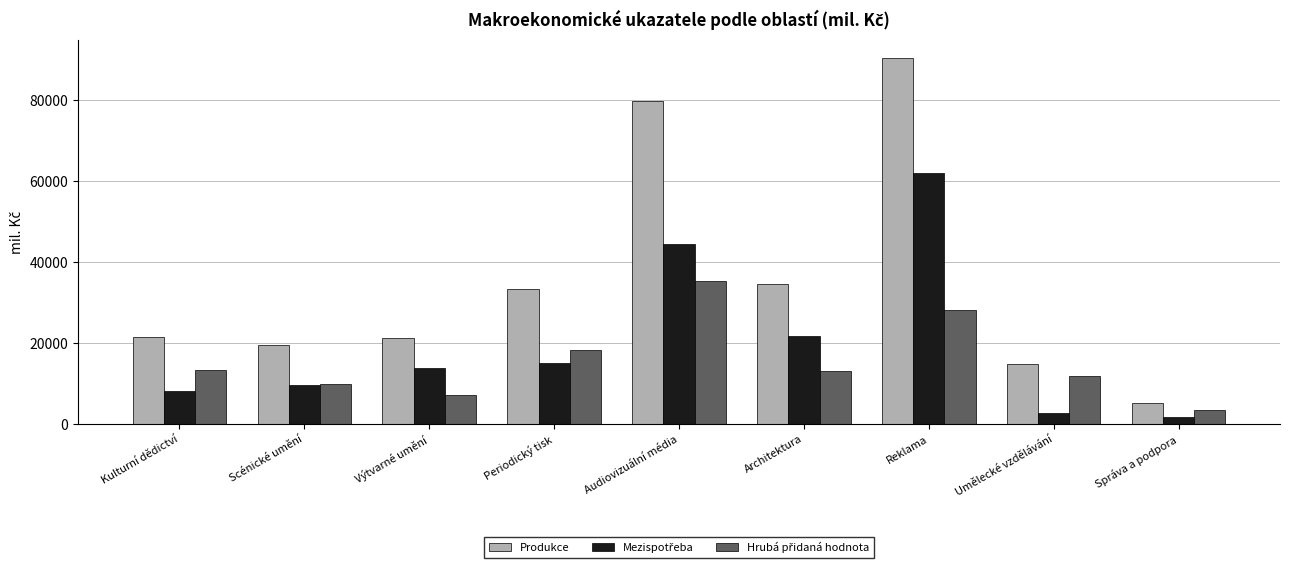

Is it true that Produkce equals 30229.7 at Kulturní dědictví?

False